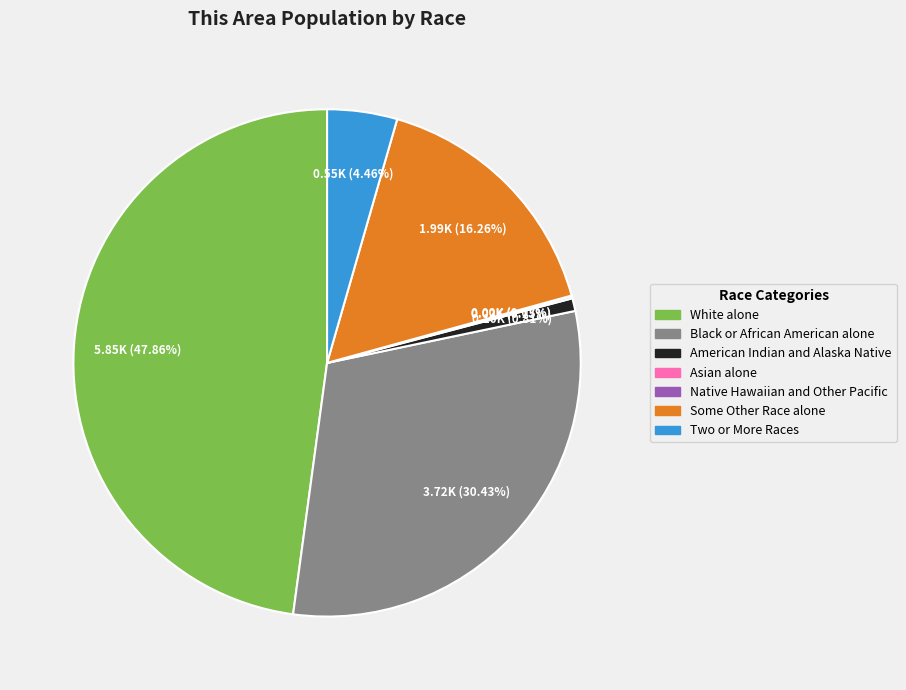

What is the largest slice in the pie chart?

White alone